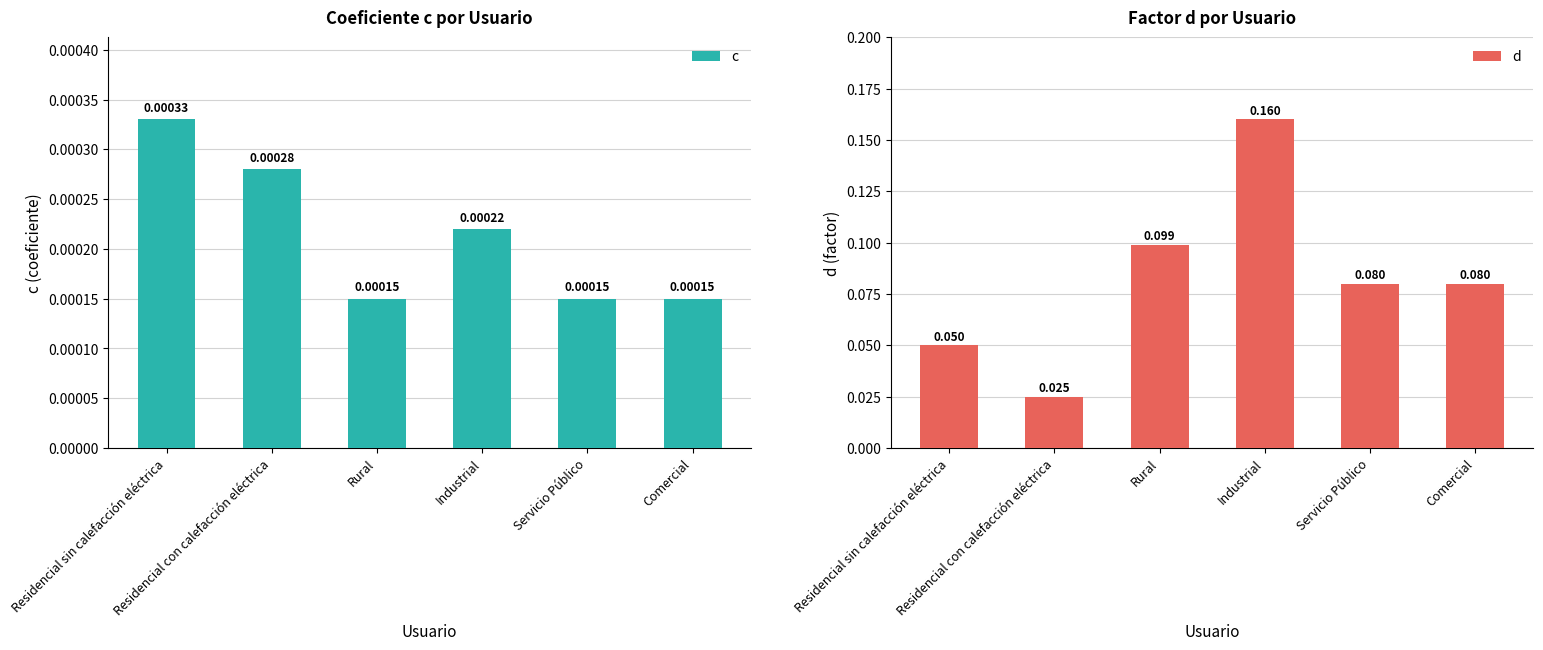

Count the number of data series in this chart.

2